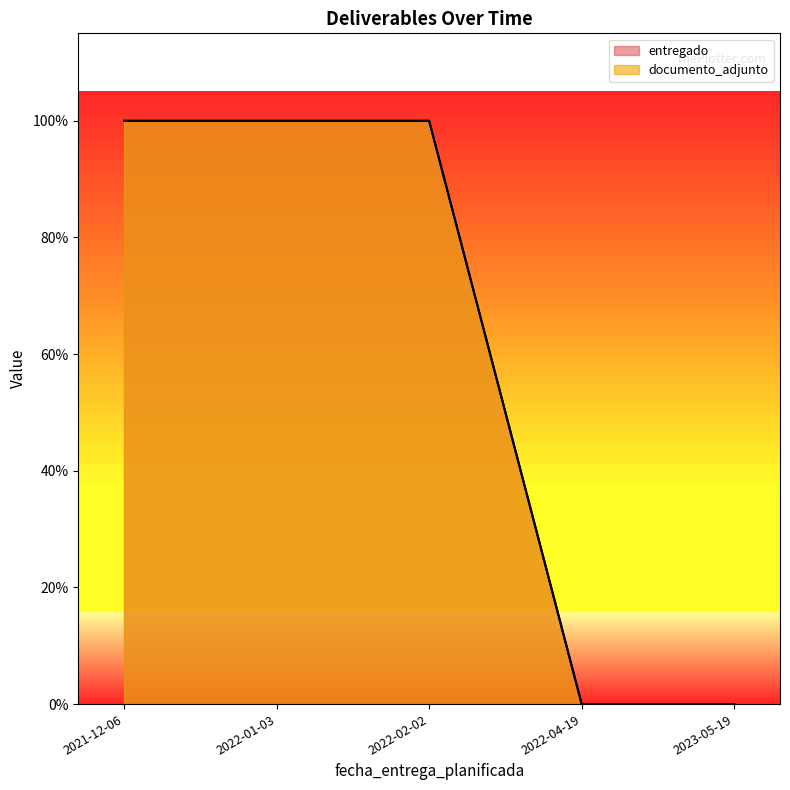

What position from the left is 2021-12-06?

1